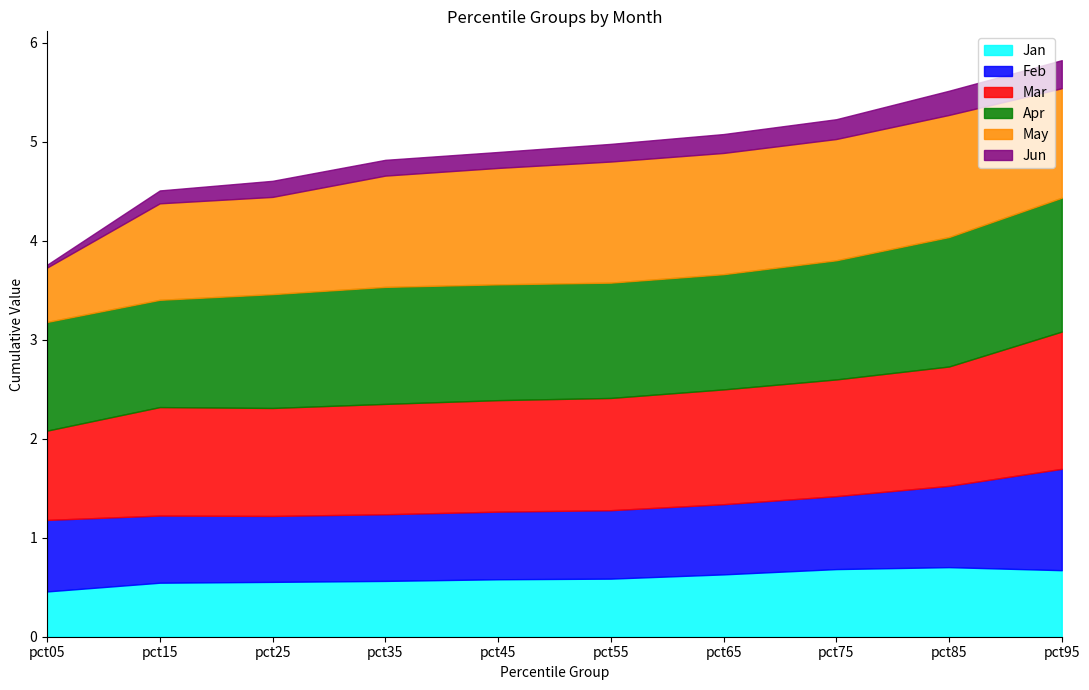

At which category does Jan reach its first local peak?

pct85